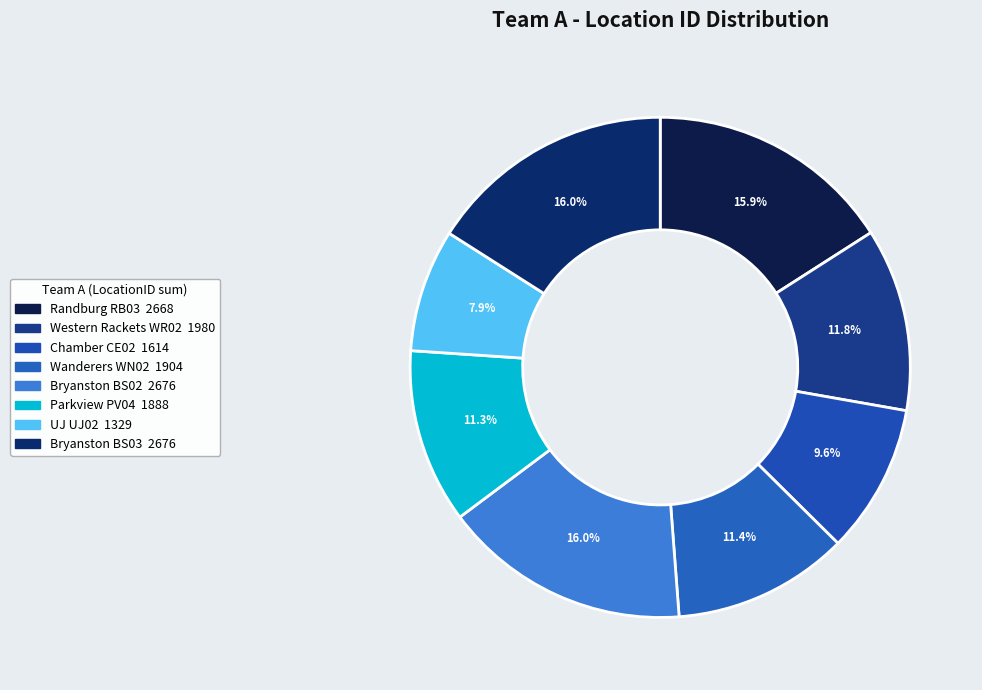

How many segments does this pie chart have?

8